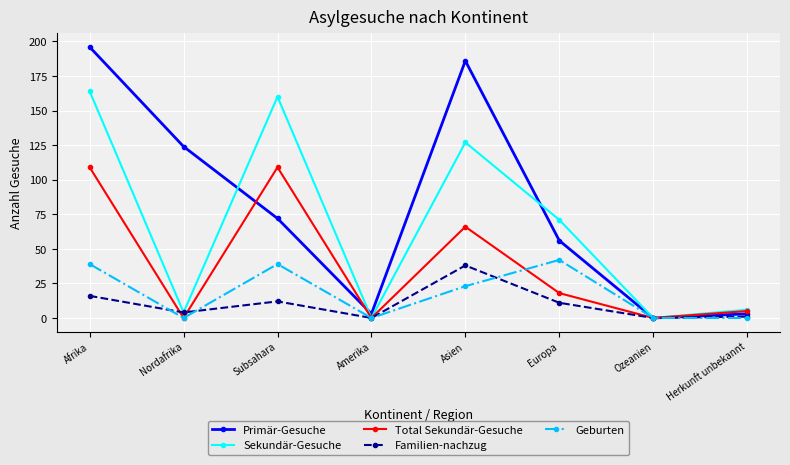

What is the difference between the maximum and minimum values in the Sekundär-Gesuche series?

164